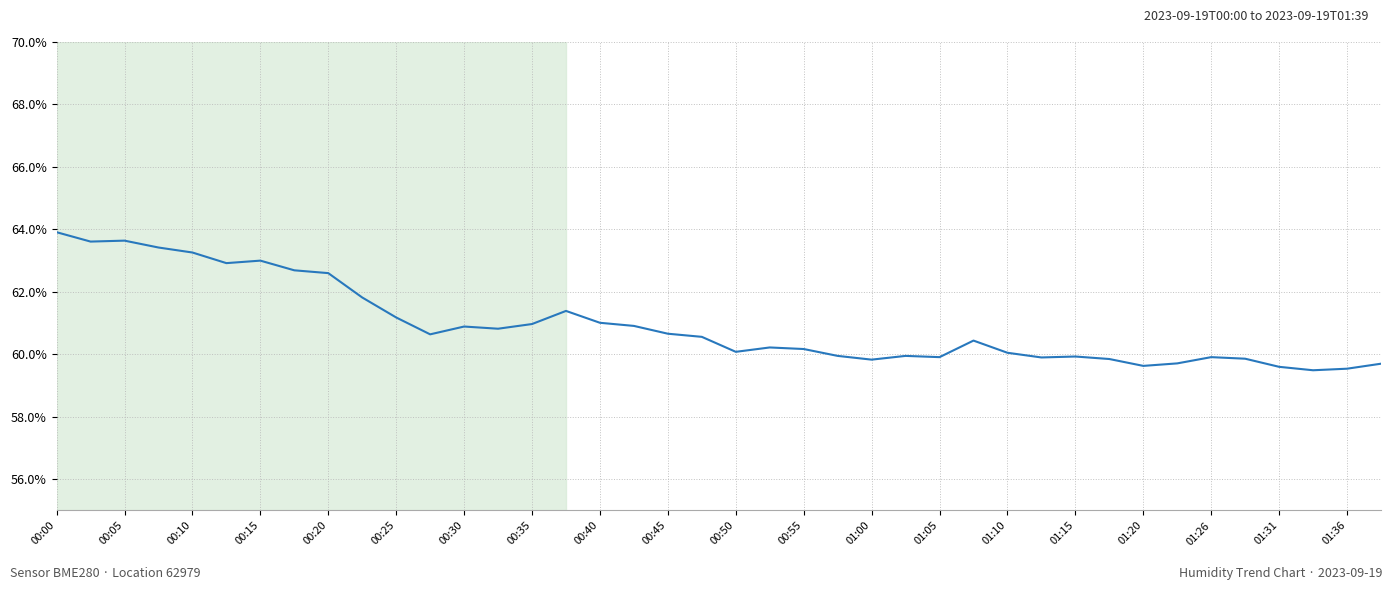

How many lines are shown in the chart?

1